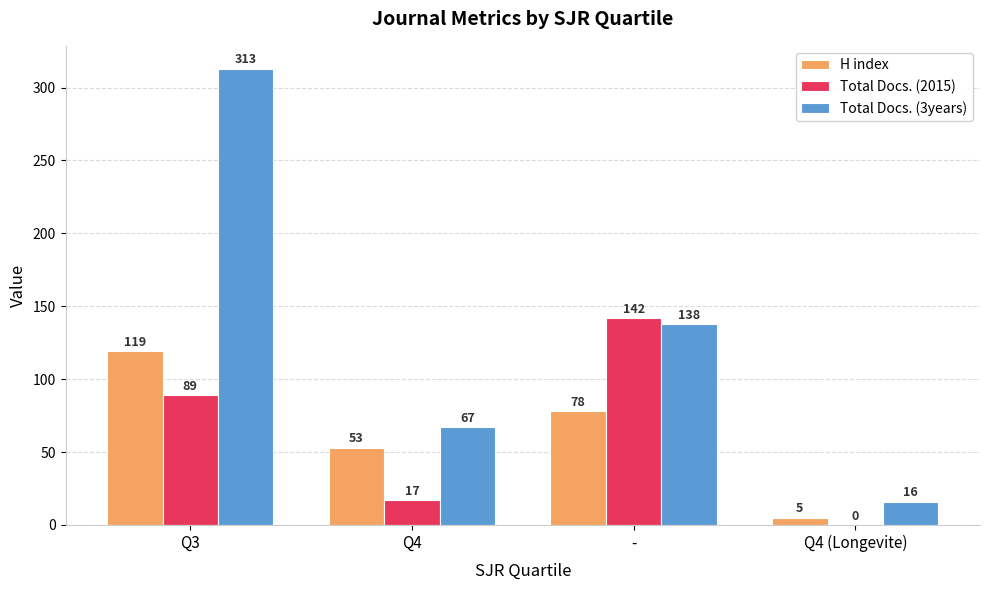

Which series has the largest total across all categories?

Total Docs. (3years)